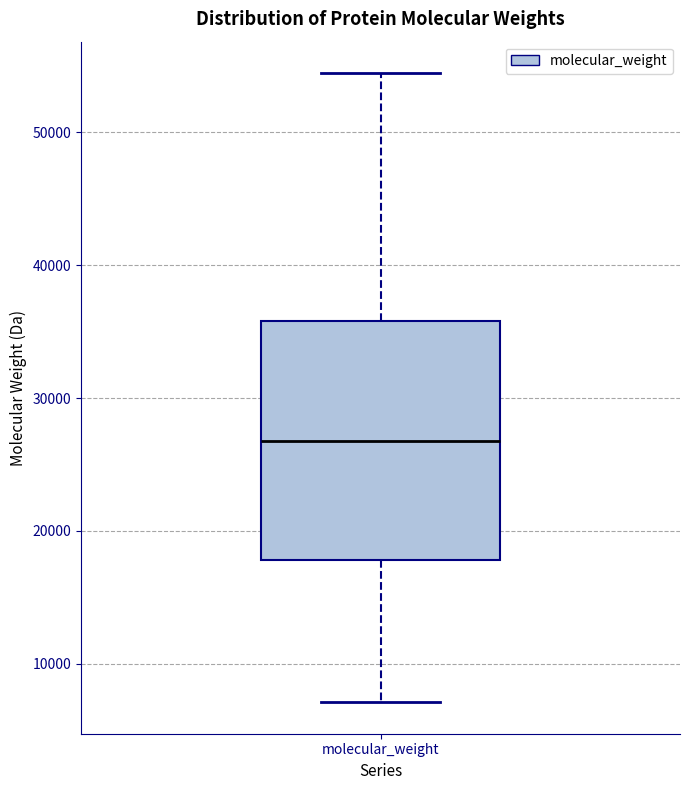

Read this box plot against the y-axis: the position of the median line, the range covered by the box, and the ends of both whiskers. The values are not printed on the chart, so give them approximately, as read against the axis.

median 27000, box 18000 to 36000, whiskers 7000 to 54000